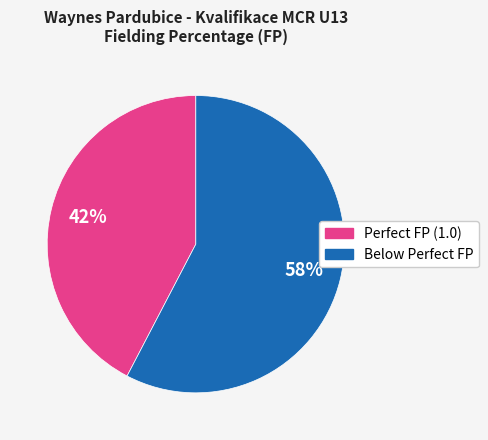

How many slices are in this pie chart?

2